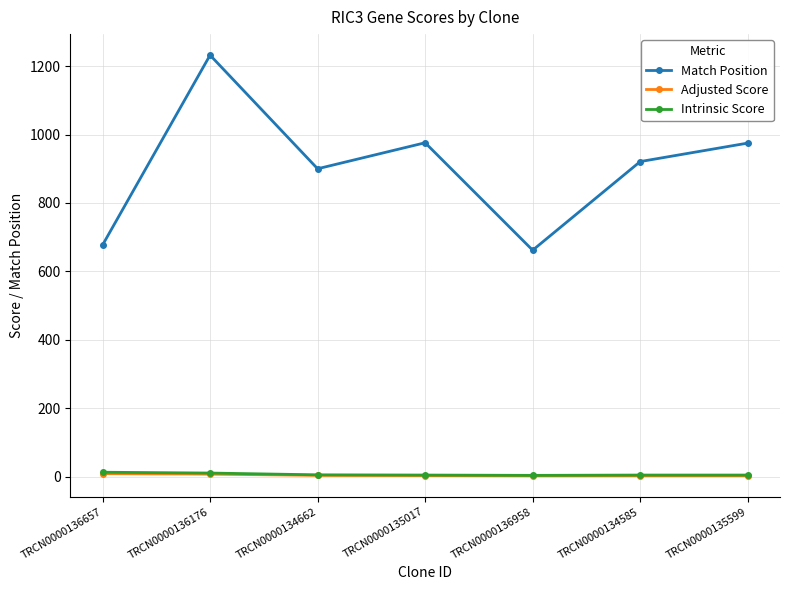

True or false: Adjusted Score and Intrinsic Score cross at least once.

False